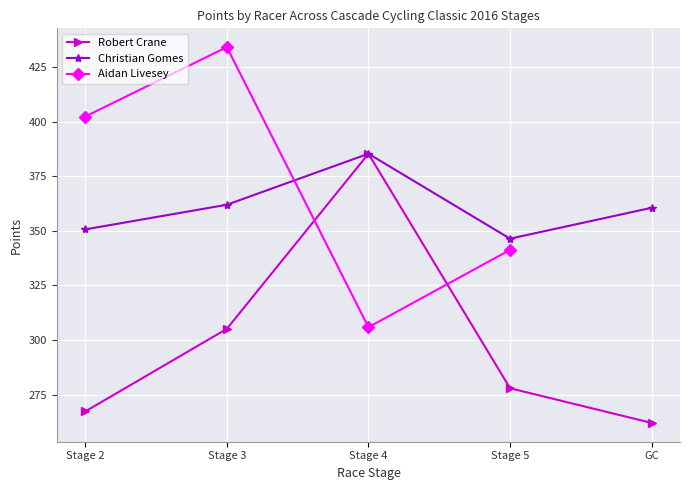

What is the spread (max minus min) of values at Stage 2?

83.4